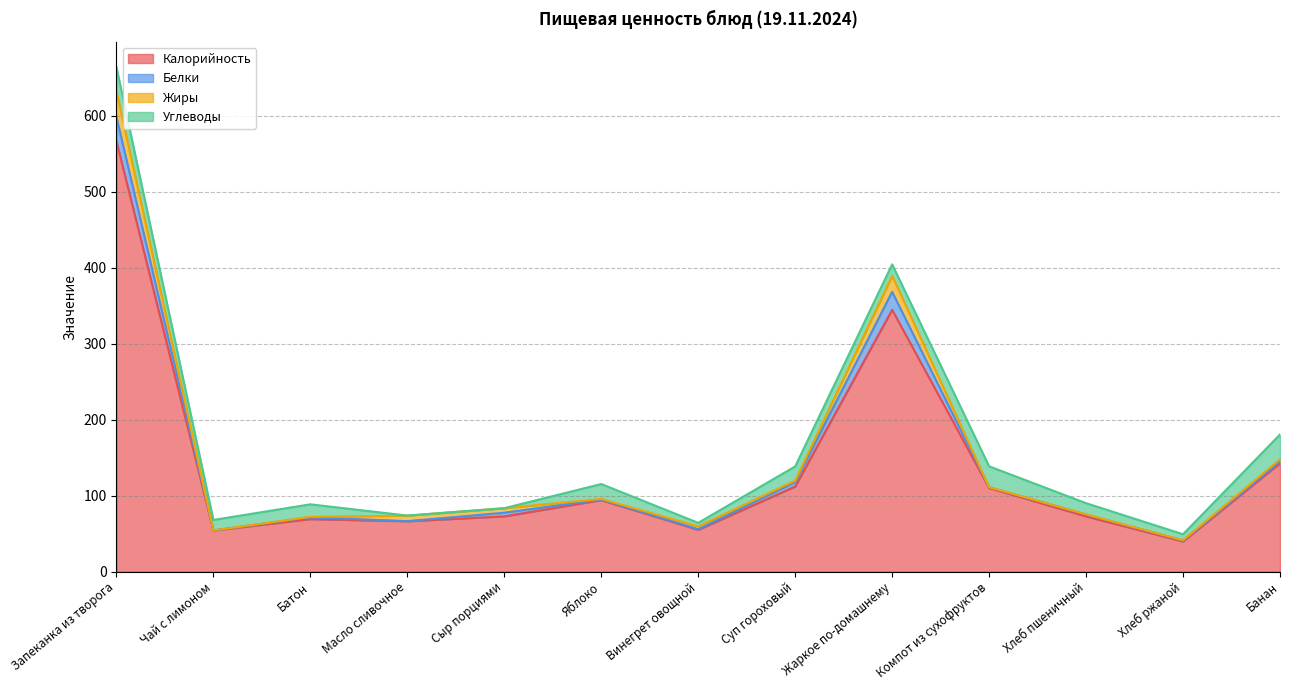

What is the label of the 3rd point from the right?

Хлеб пшеничный